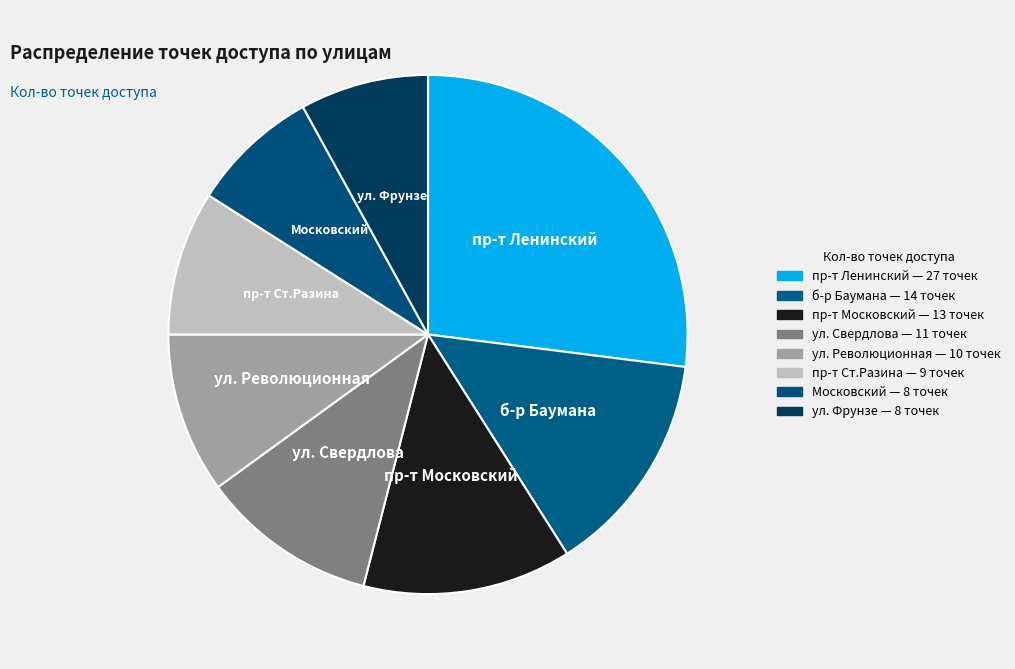

Which category has the biggest portion of the pie?

пр-т Ленинский